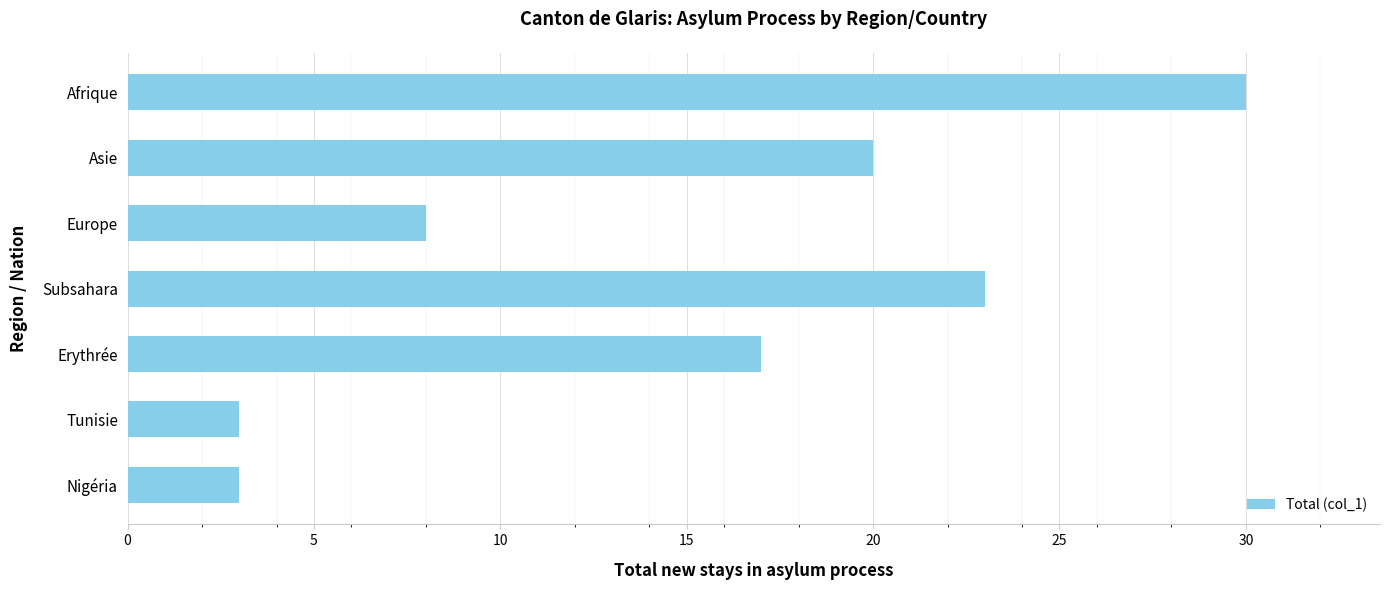

Reading top to bottom, transcribe all the data shown in this chart.

Afrique=30	Asie=20	Europe=8	Subsahara=23	Erythrée=17	Tunisie=3	Nigéria=3